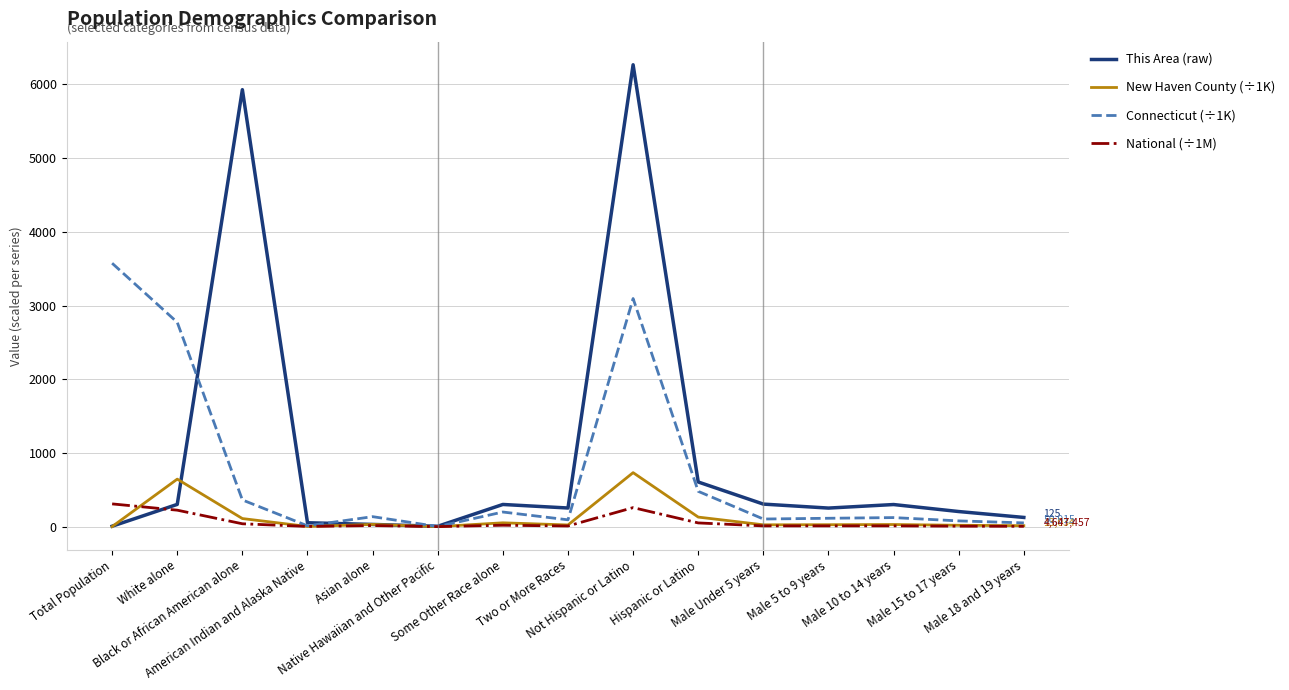

What is the total value across all series at Hispanic or Latino?

1265.3